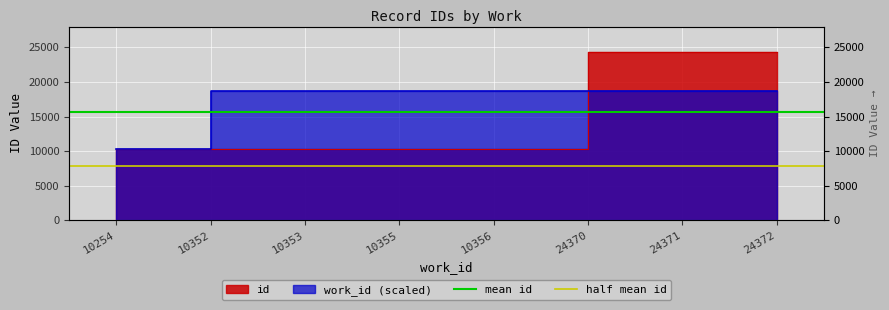

What is the value of the mean id point at the 1st from the left?

15597.9